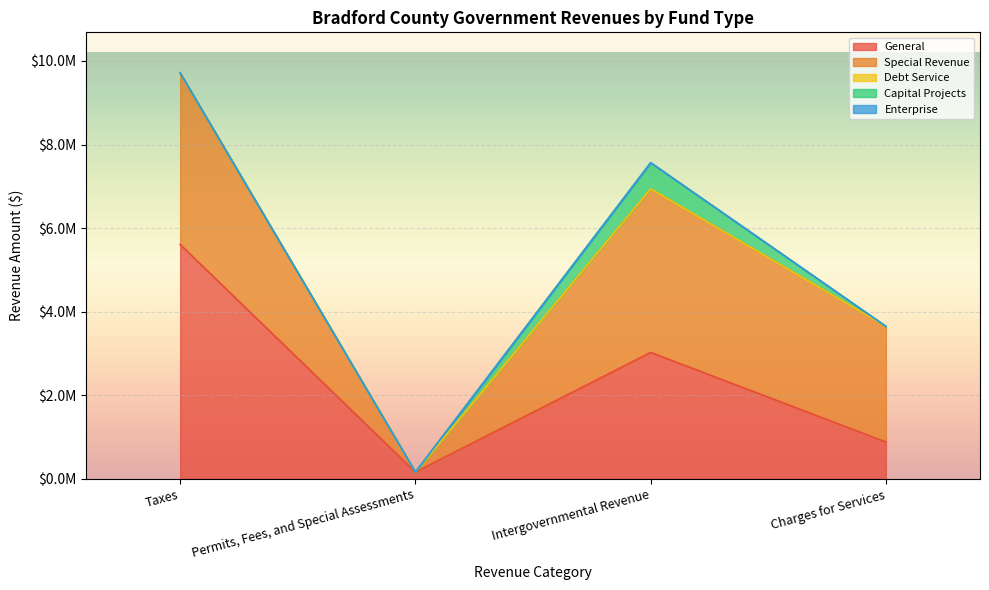

Reading right to left, transcribe all the data shown in this chart.

General: 882110	3025323	161904	5608645
Special Revenue: 2767413	3914079	0	4104072
Debt Service: 0	0	0	0
Capital Projects: 0	625526	0	0
Enterprise: 0	0	0	0